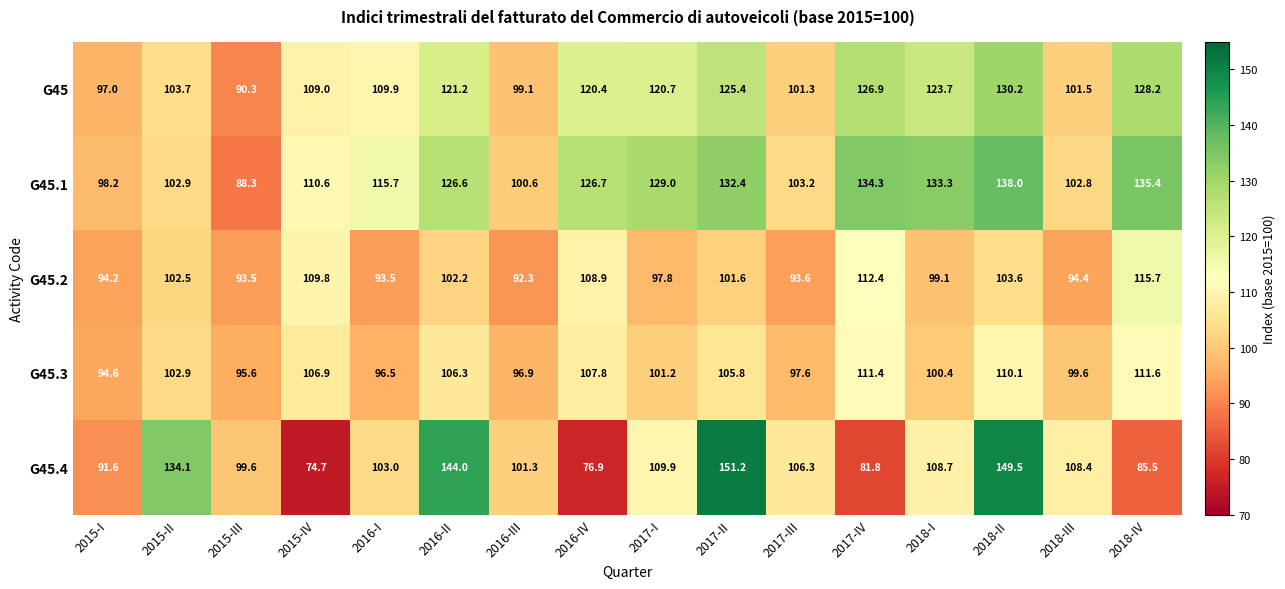

Which series changed the most between 2015-II and 2017-IV?

G45.4